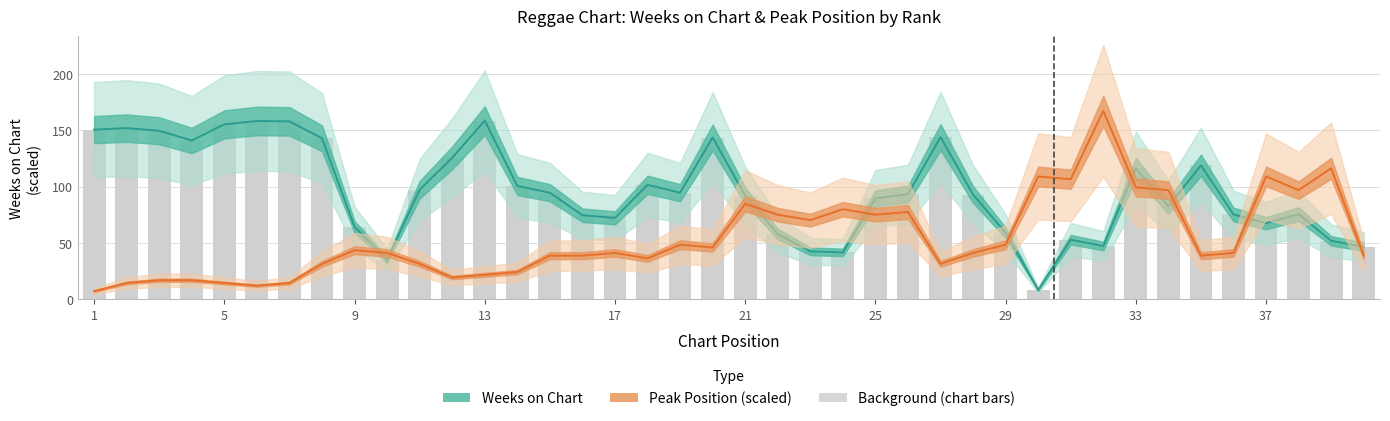

Where does the Weeks on Chart series first go above 93?

1